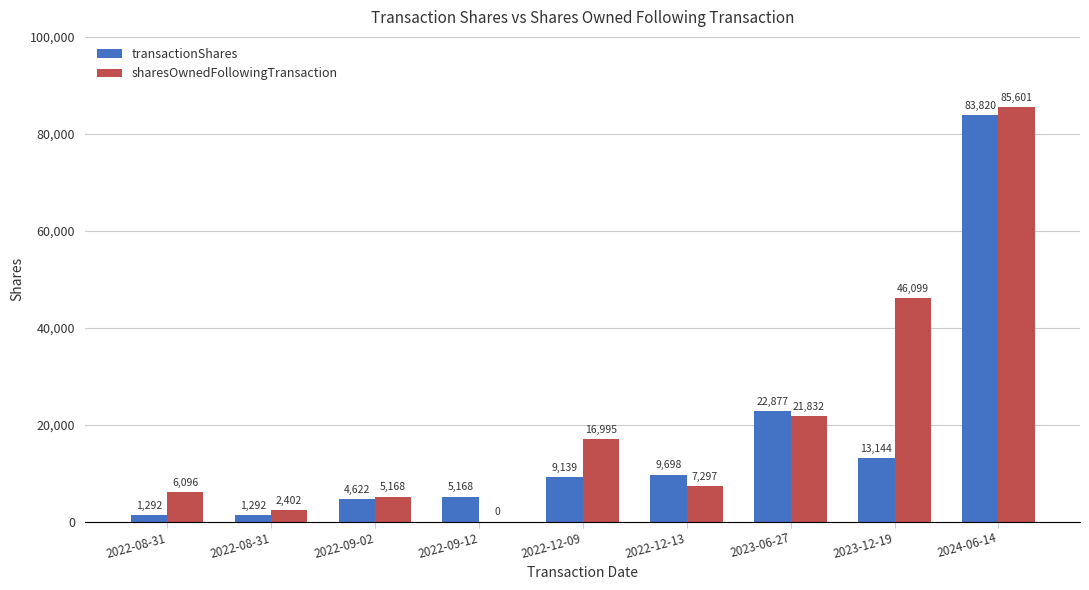

What is the greatest value displayed?

85601